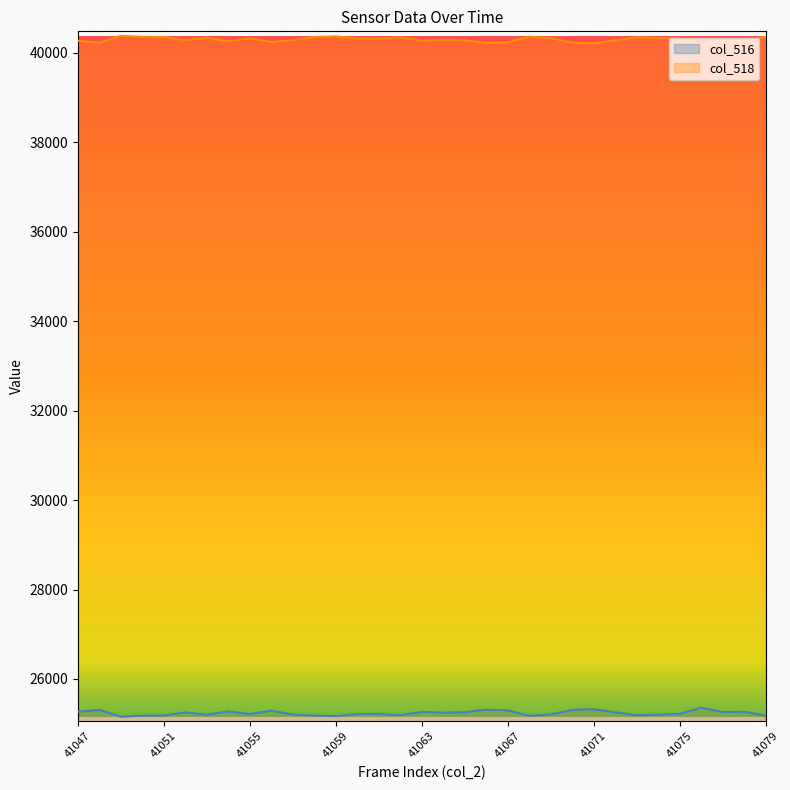

What is the approximate value at 41053?

25199